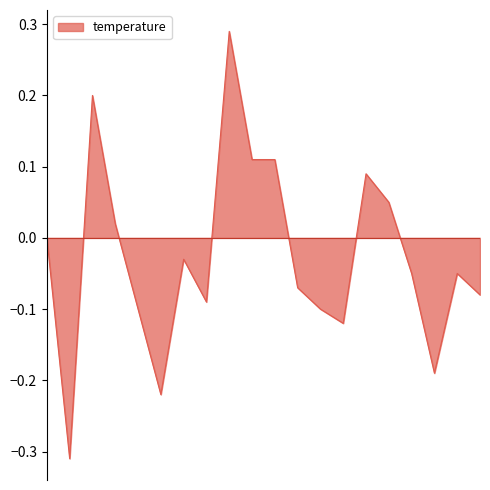

What is the difference between the maximum and minimum values?

0.6